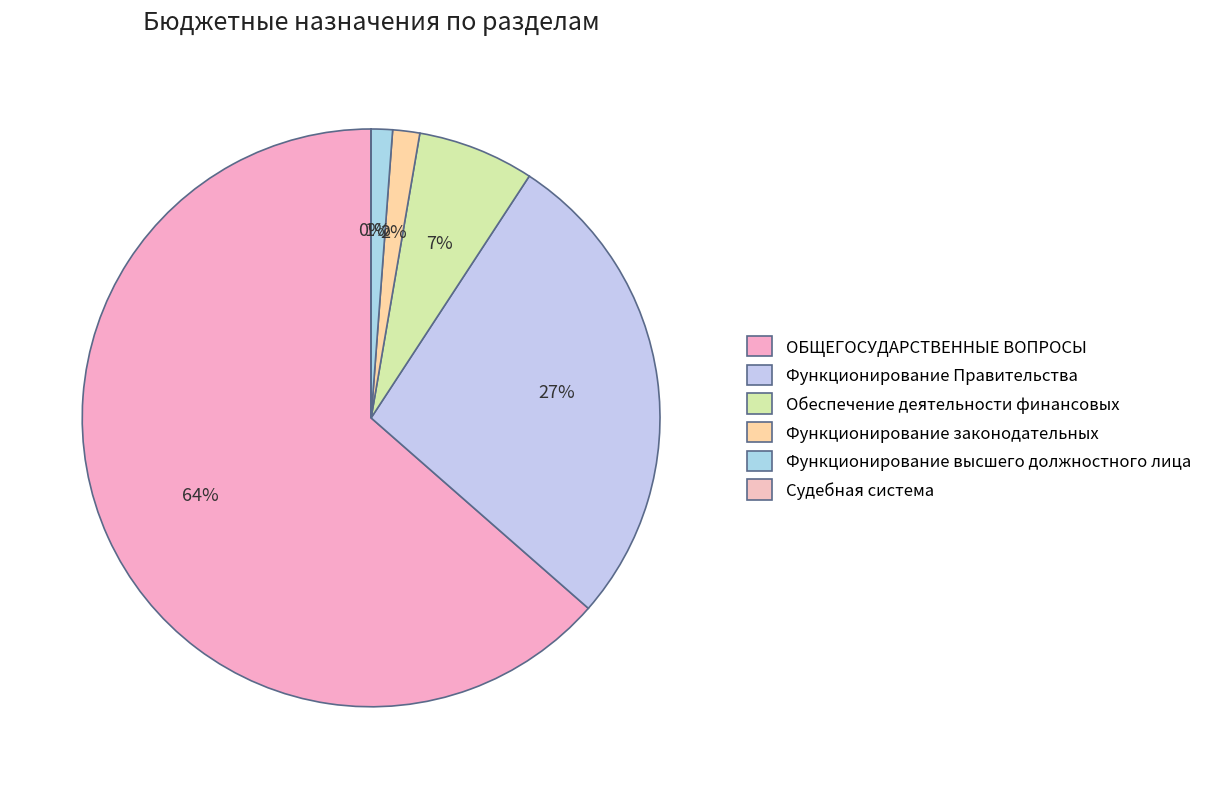

How many slices are in this pie chart?

6